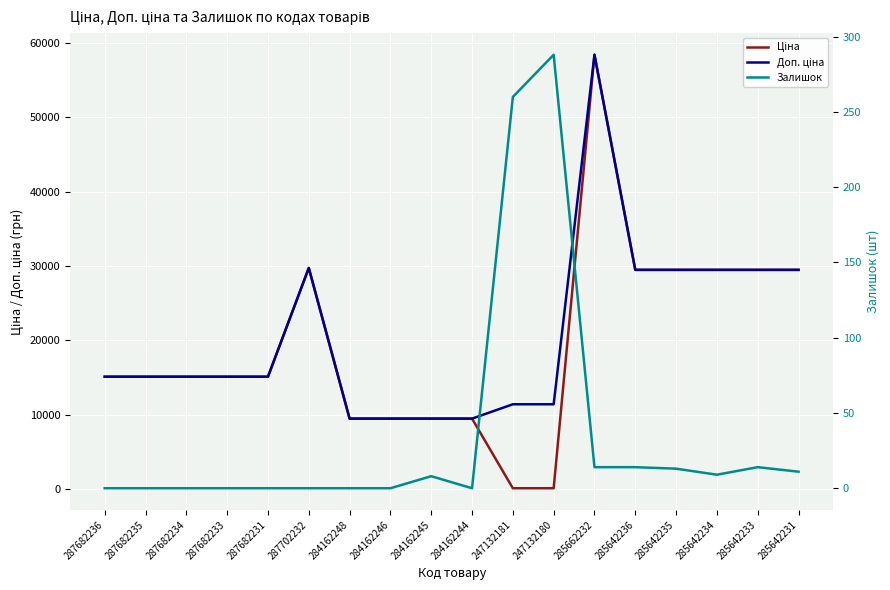

The Доп. ціна series shows 26337.2 at 287682234. True or false?

False